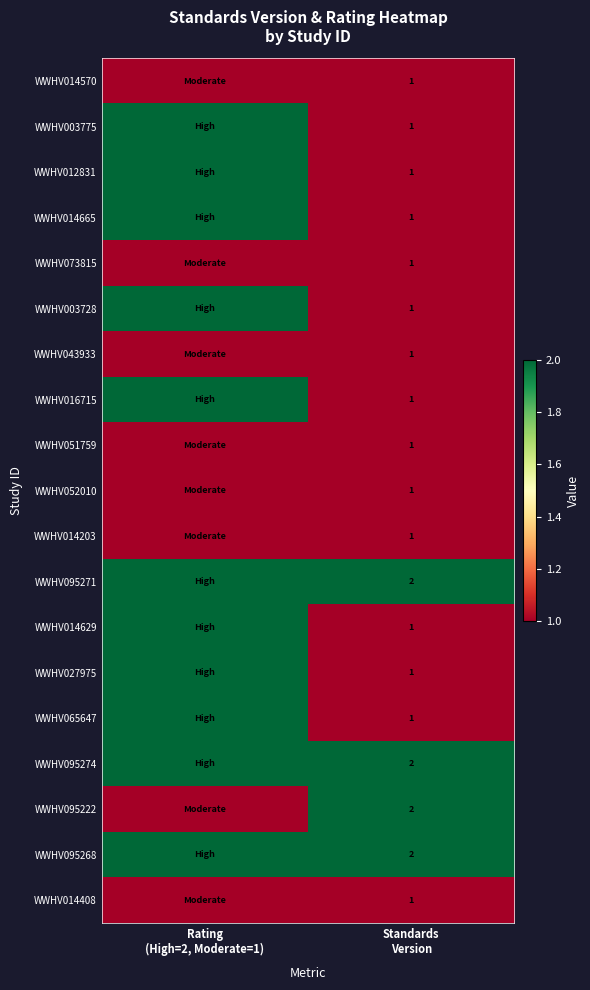

Where is WWHV095268 nearest to the value 2?

Rating (High=2, Moderate=1)